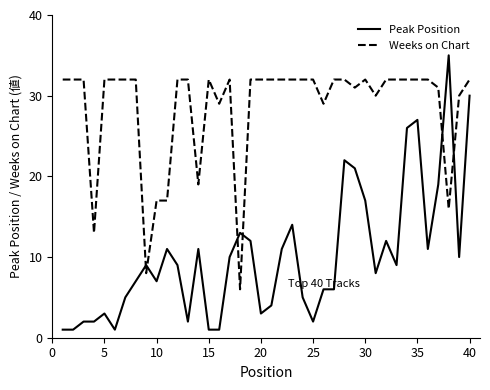

Which series has the largest range (max minus min)?

Peak Position